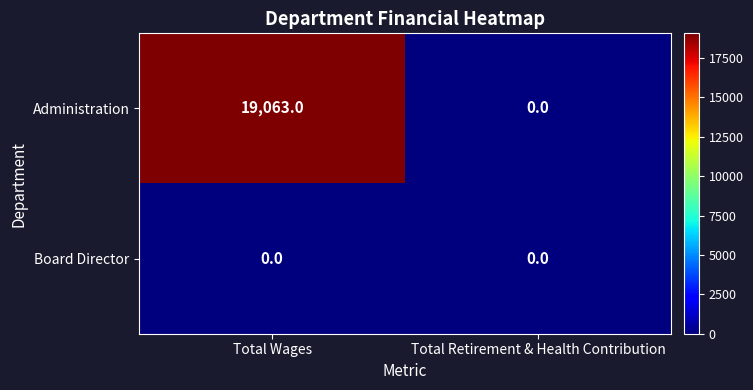

What is the total value across all series at Total Wages?

19063